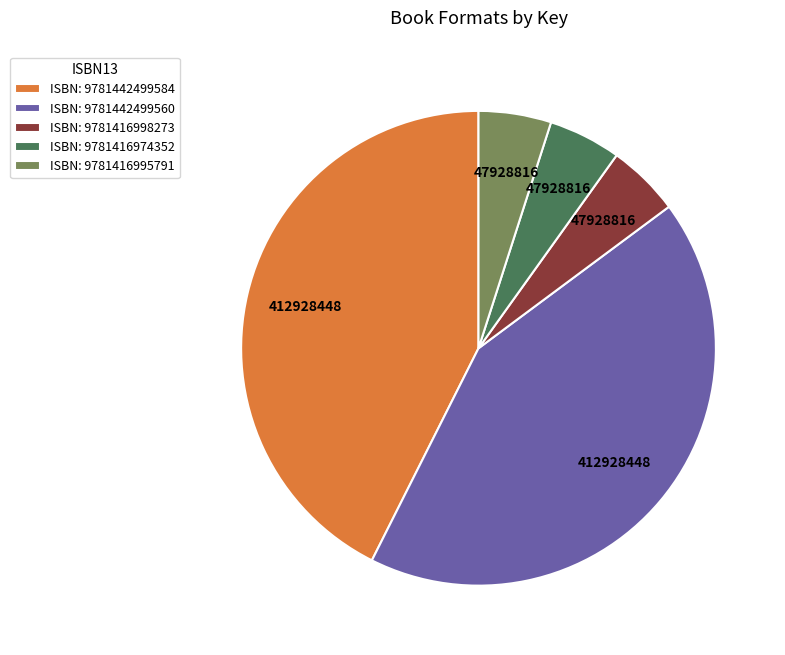

Between ISBN: 9781442499584 and ISBN: 9781416974352, which is larger?

ISBN: 9781442499584